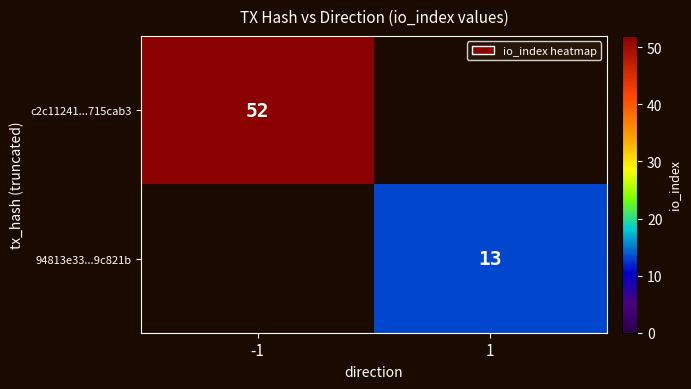

The c2c11241...715cab3 series shows 52 at -1. True or false?

True